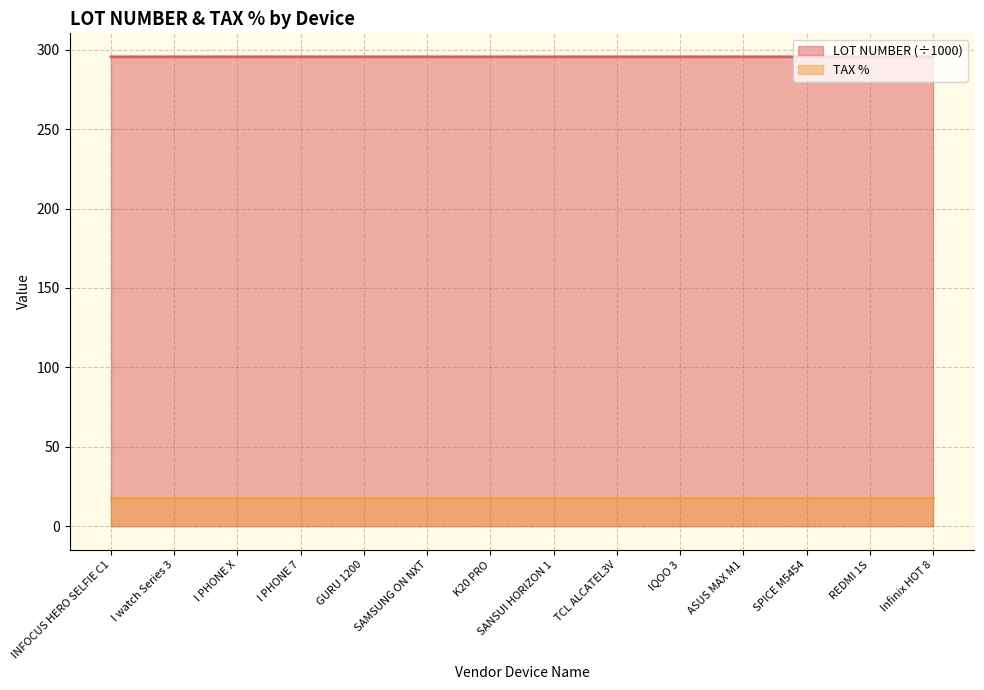

The value at INFOCUS HERO SELFIE C1 is 295.5. True or false?

True